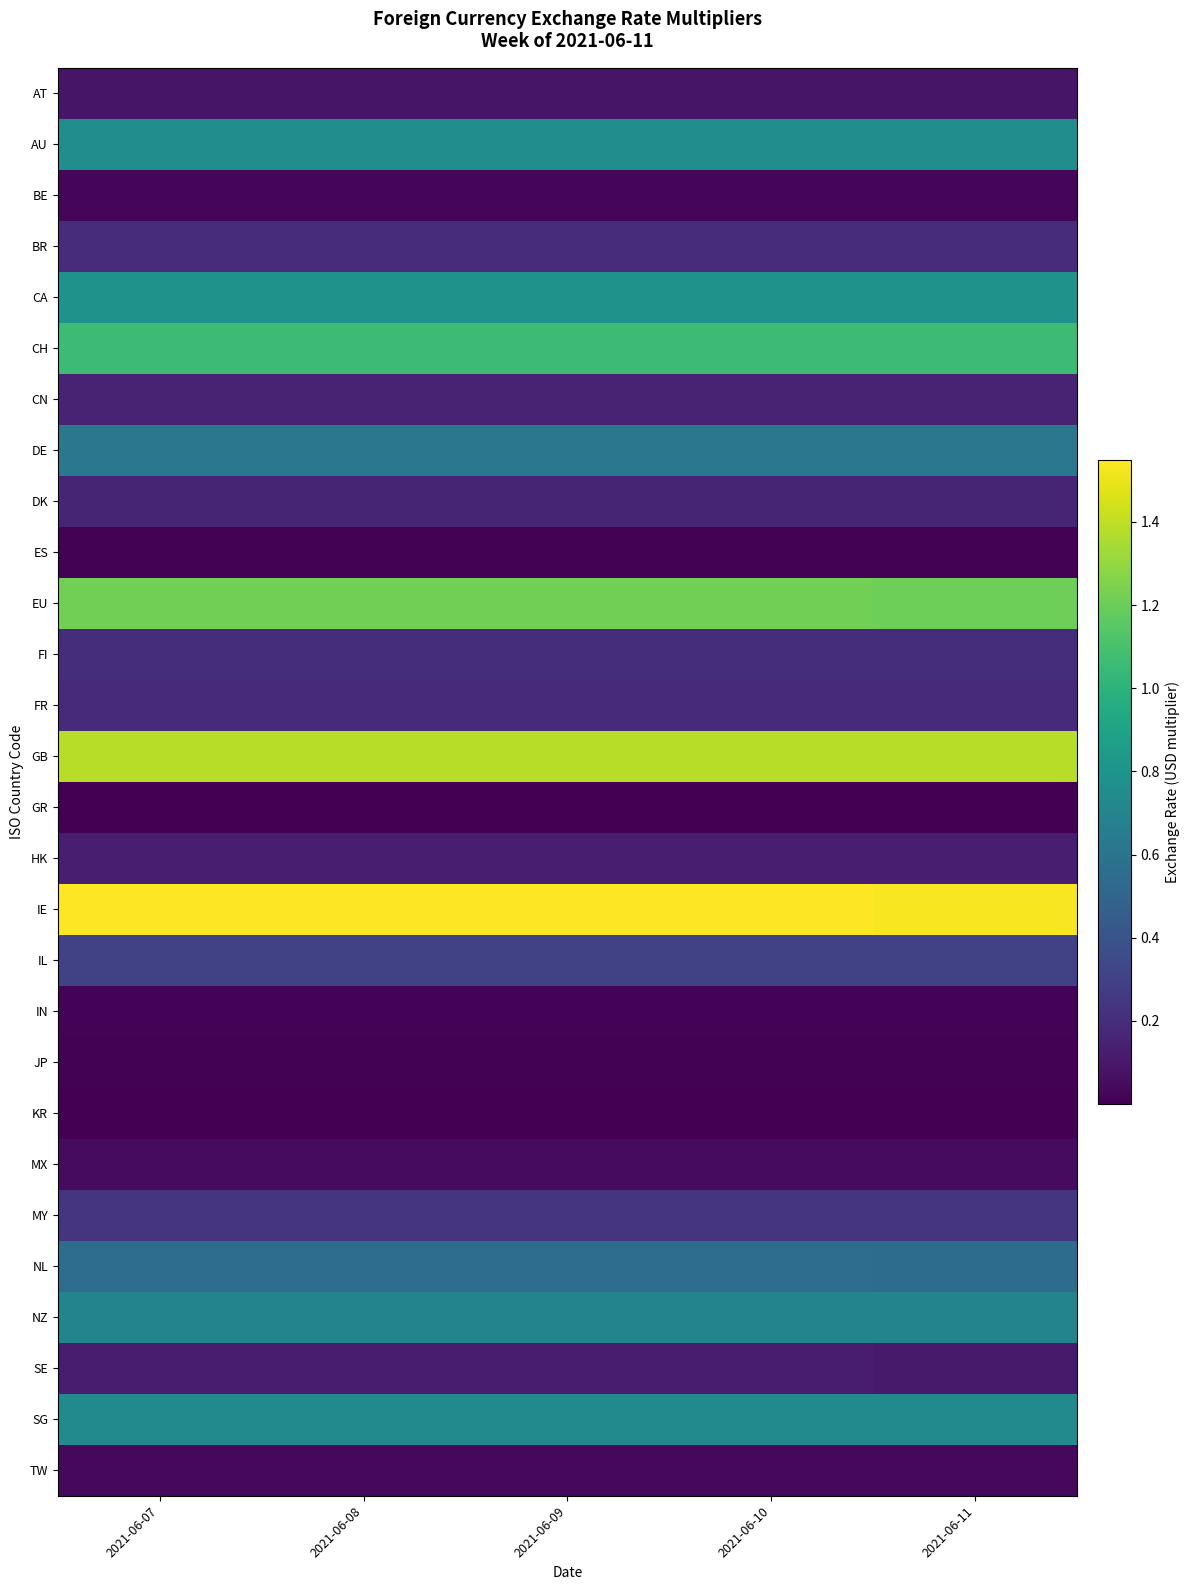

Which category has the highest value across all series?

2021-06-07